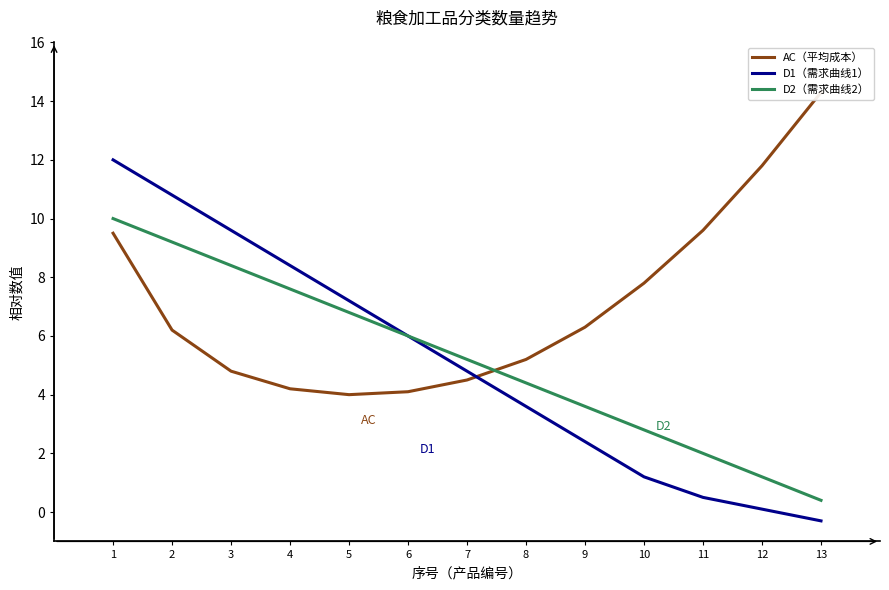

Between 6 and 11, which is larger?

11